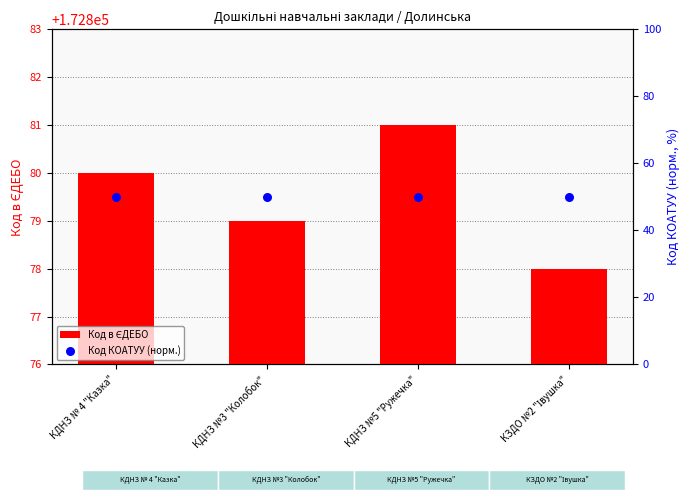

At how many categories does at least one series exceed 121894?

4